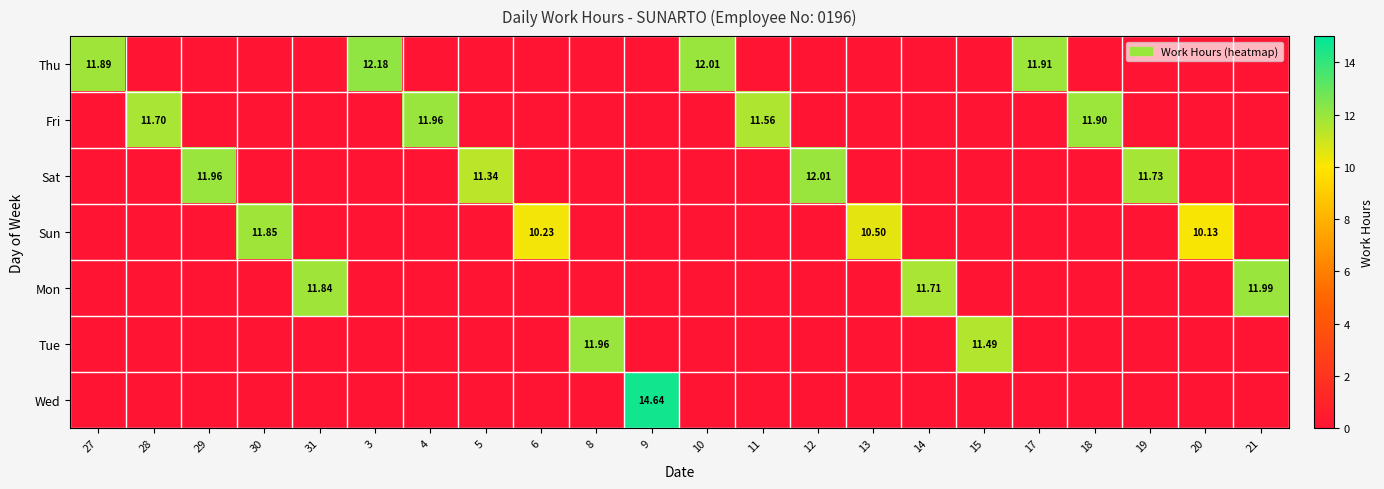

List the series in order of their peak value, lowest first.

Sun, Fri, Tue, Mon, Sat, Thu, Wed